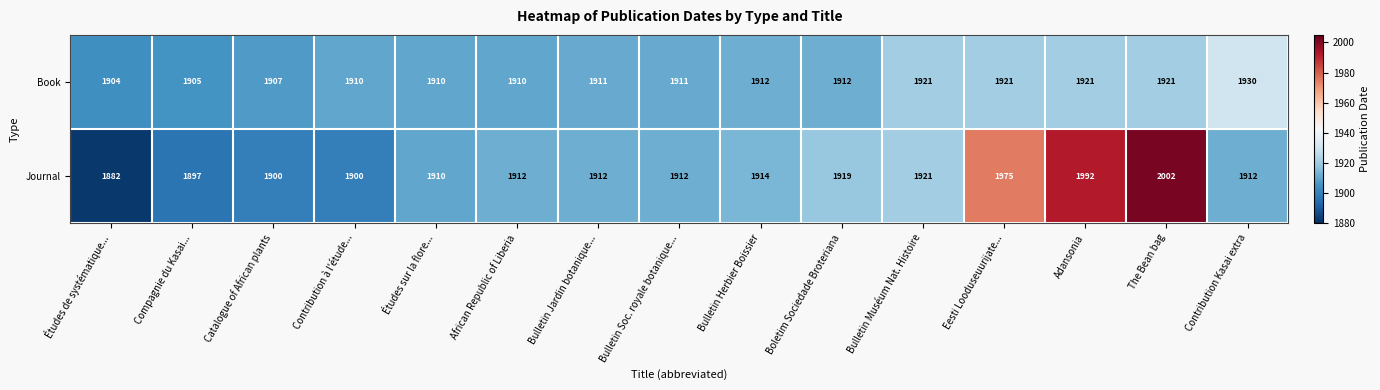

What is the minimum value shown in the chart?

1882